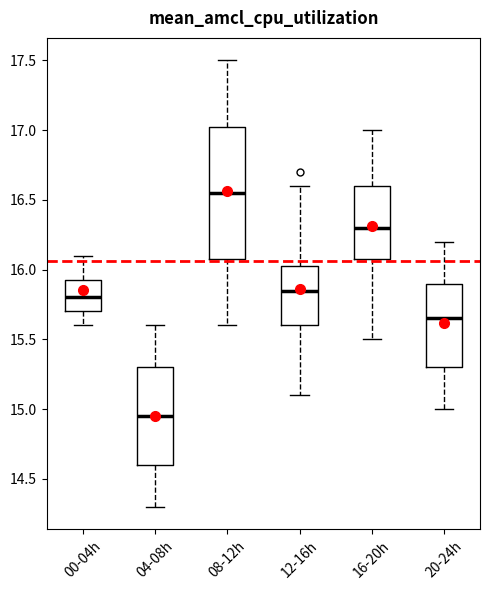

Which box is the tallest, from its lower edge to its upper edge?

08-12h